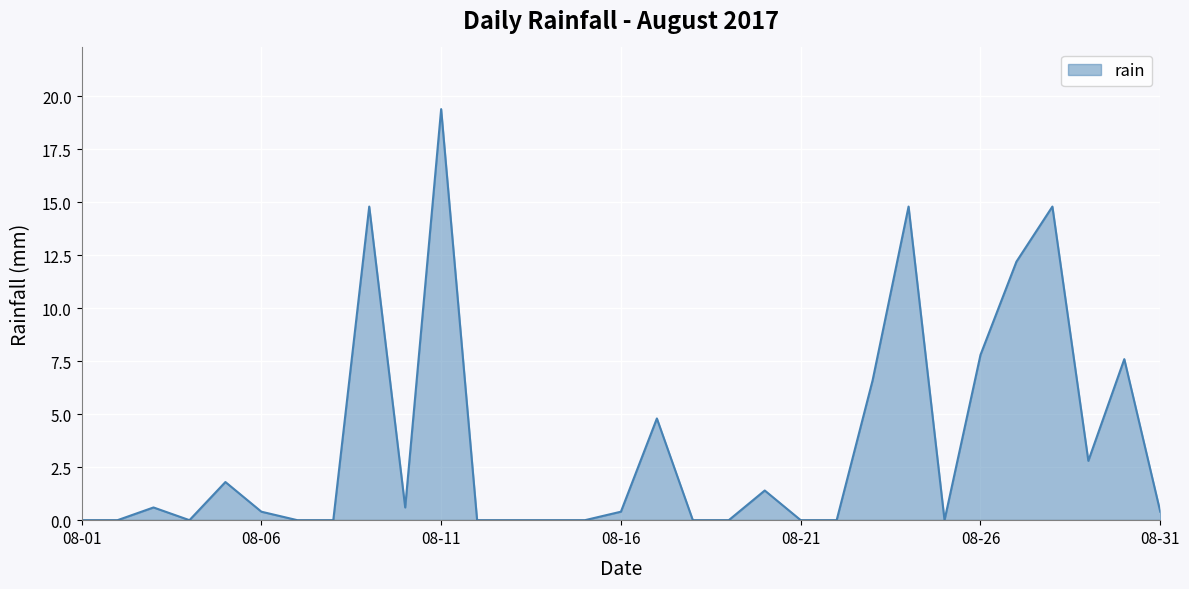

What is the difference between the maximum and minimum values?

19.4